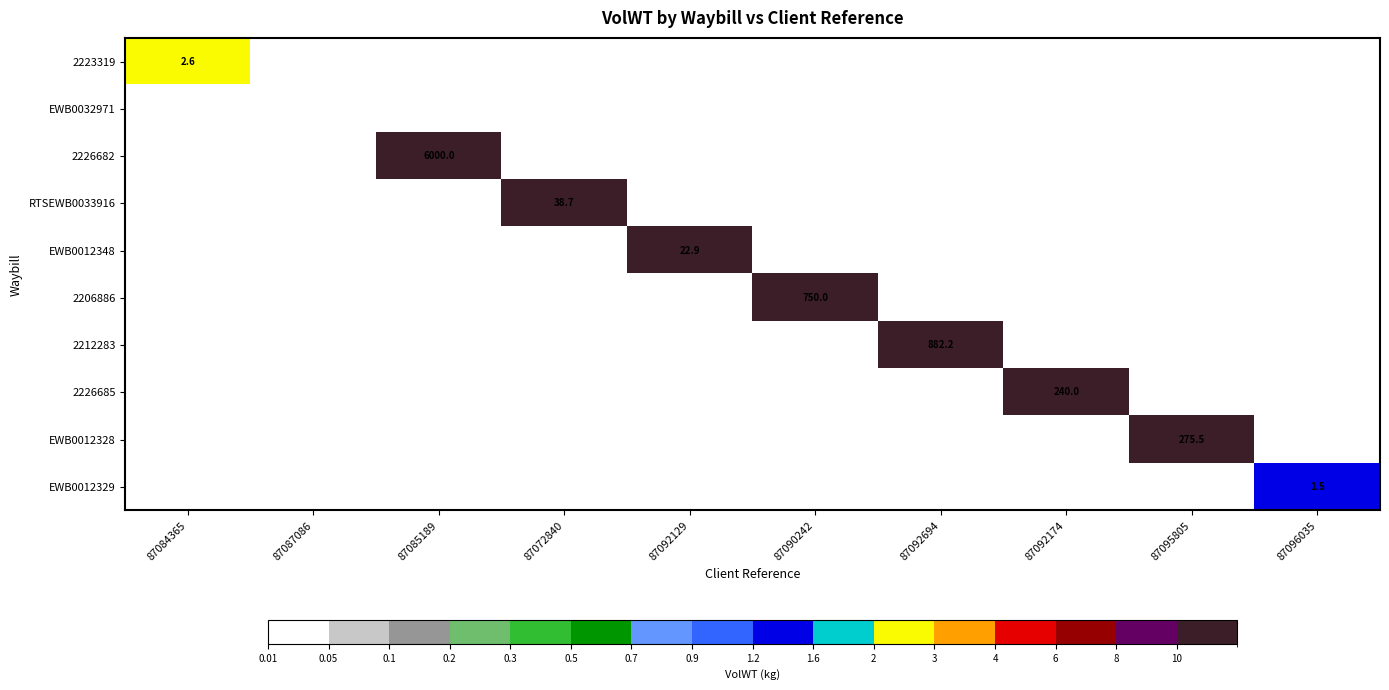

Is it true that 2212283 equals 1363.0 at 87092694?

False